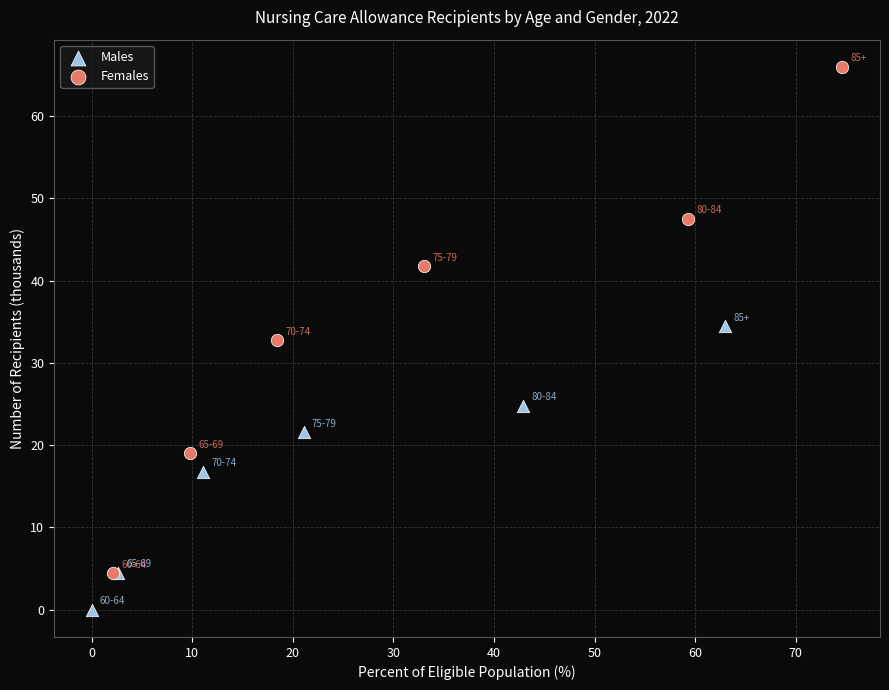

Which series contains the lowest Y value?

Males